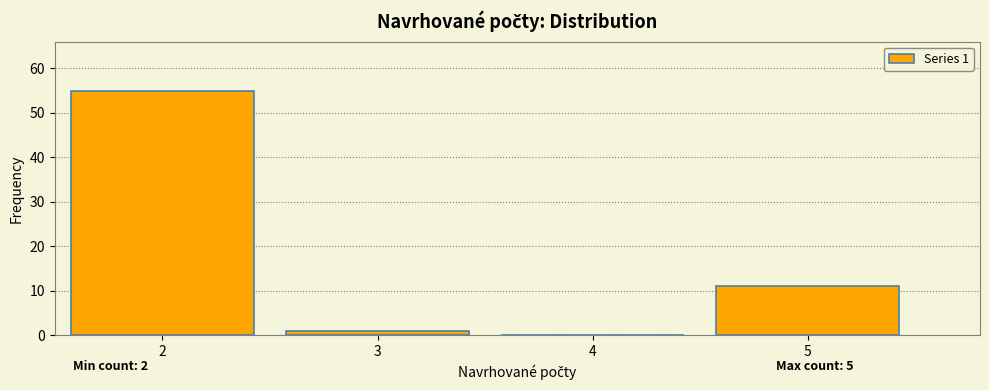

Which range on the x-axis has the tallest bar?

1.5 to 2.5